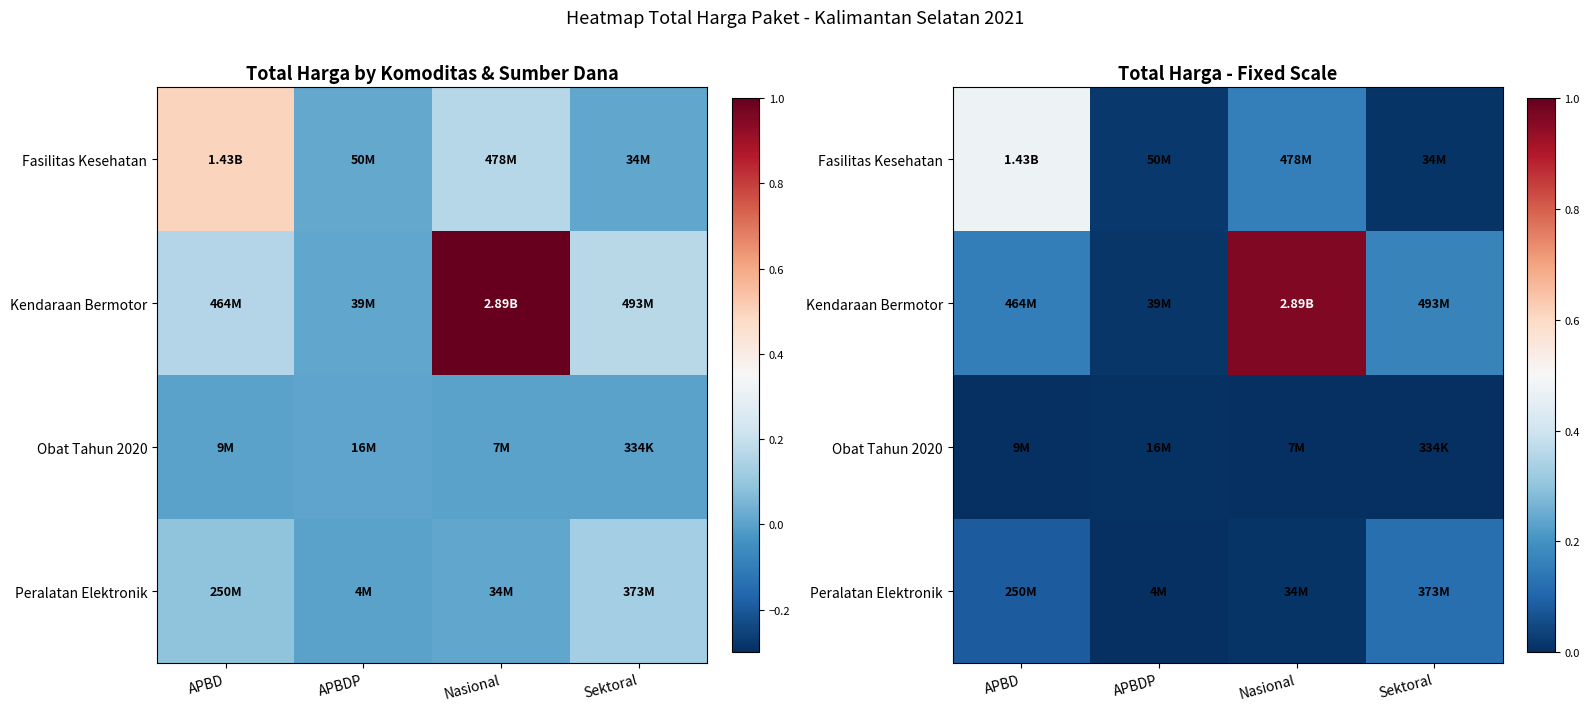

At how many categories does at least one series exceed 0?

4